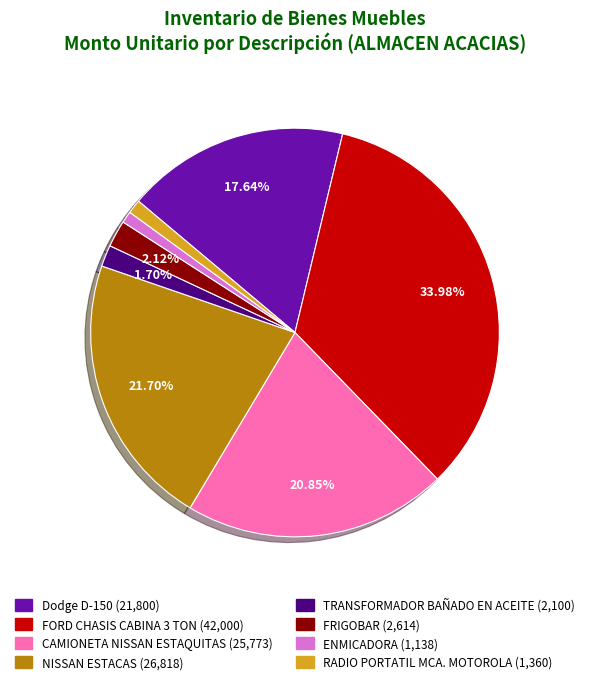

Does CAMIONETA NISSAN ESTAQUITAS account for over 50% of the chart?

No